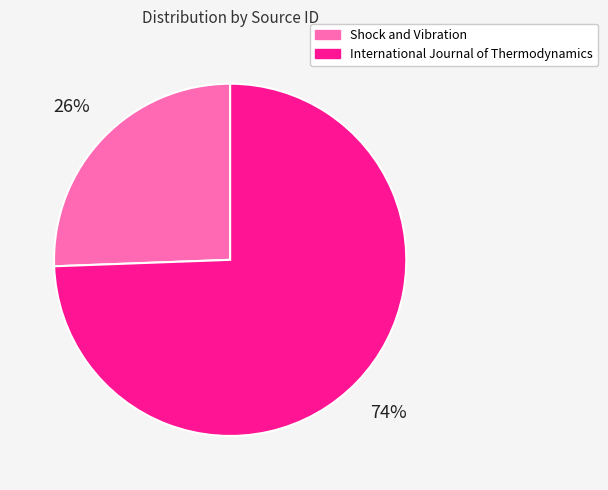

Between Shock and Vibration and International Journal of Thermodynamics, which is larger?

International Journal of Thermodynamics